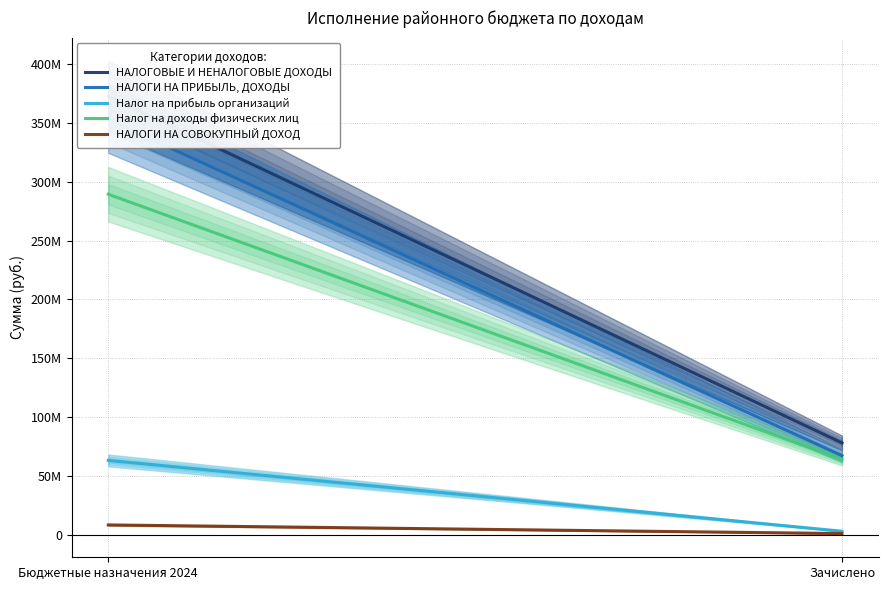

The value of Налог на доходы физических лиц at Зачислено is 113928483.4. True or false?

False